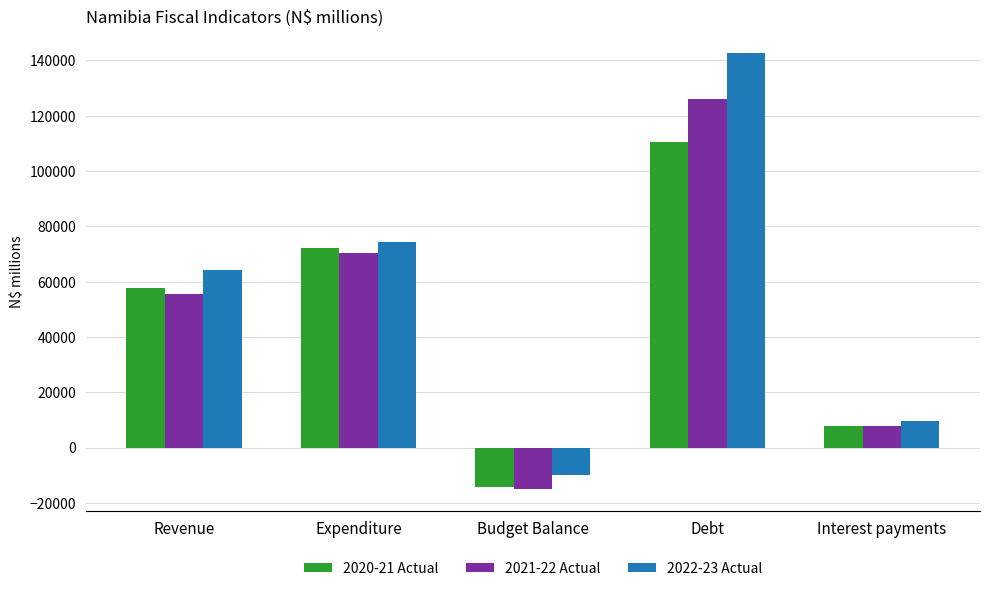

How many bars are there in each group?

3